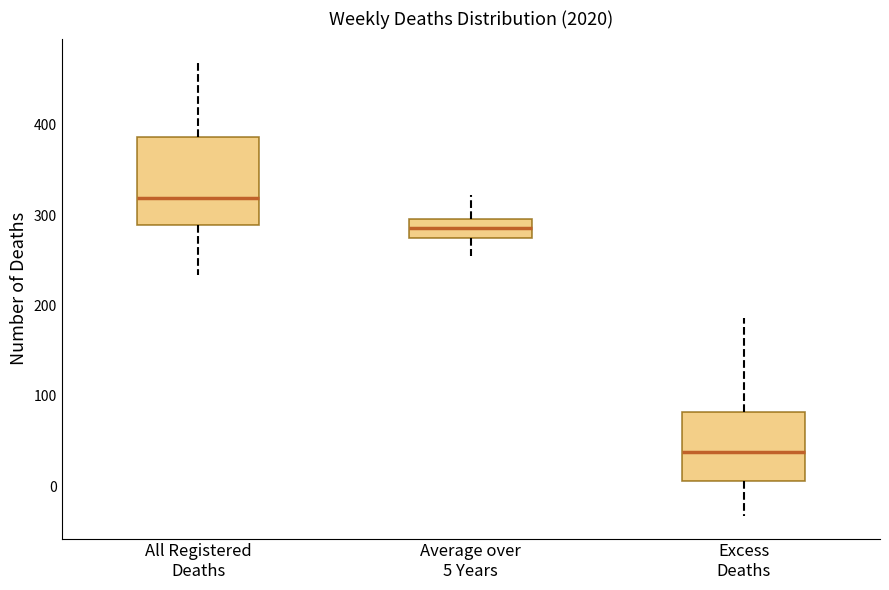

Which box's median line is the highest?

All Registered Deaths